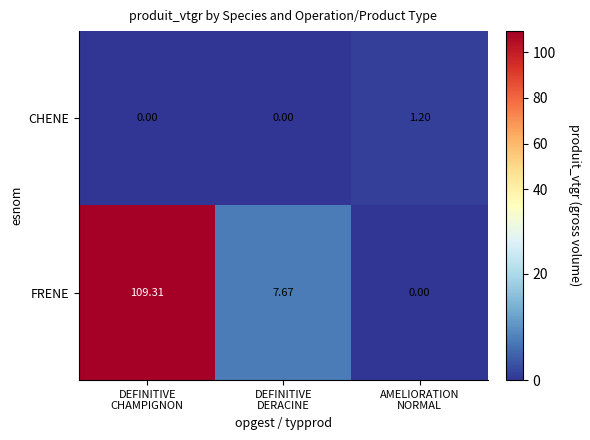

List the series in order of their overall mean, lowest first.

CHENE, FRENE